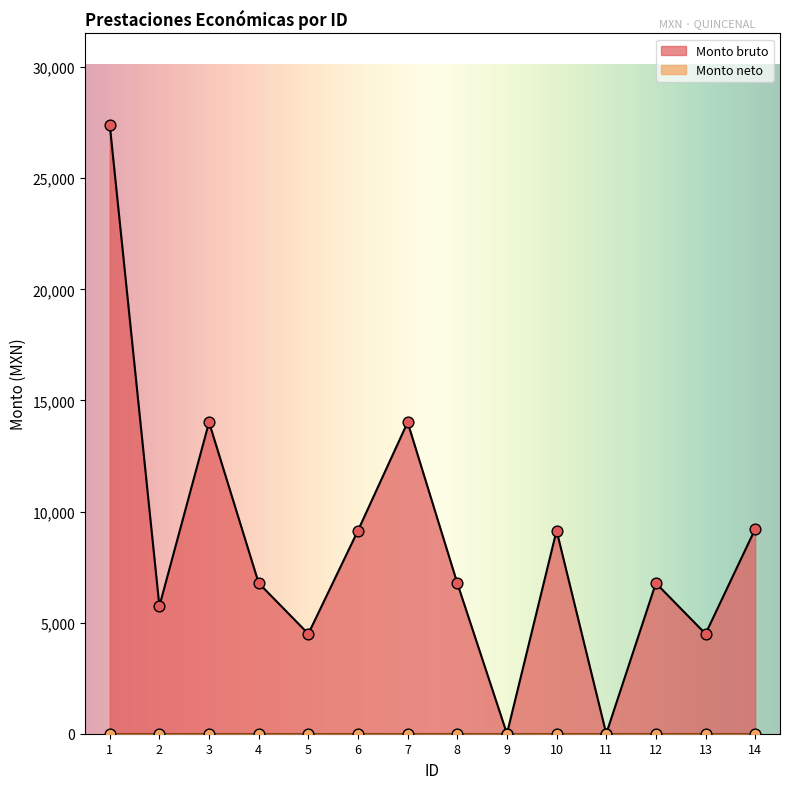

What is the change in value from 9 to 10?

+9143.5